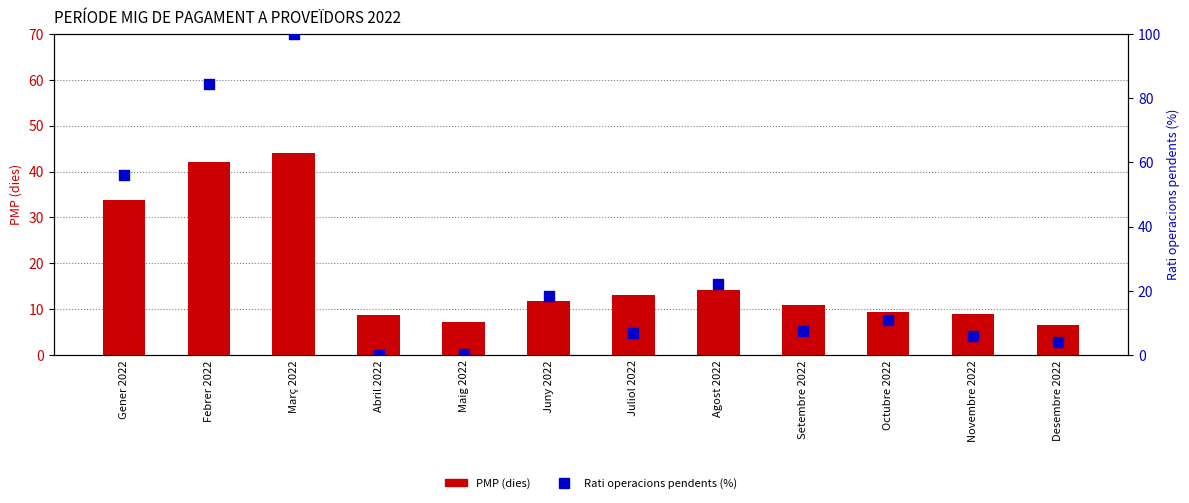

At which category is the sum across all series the highest?

Març 2022